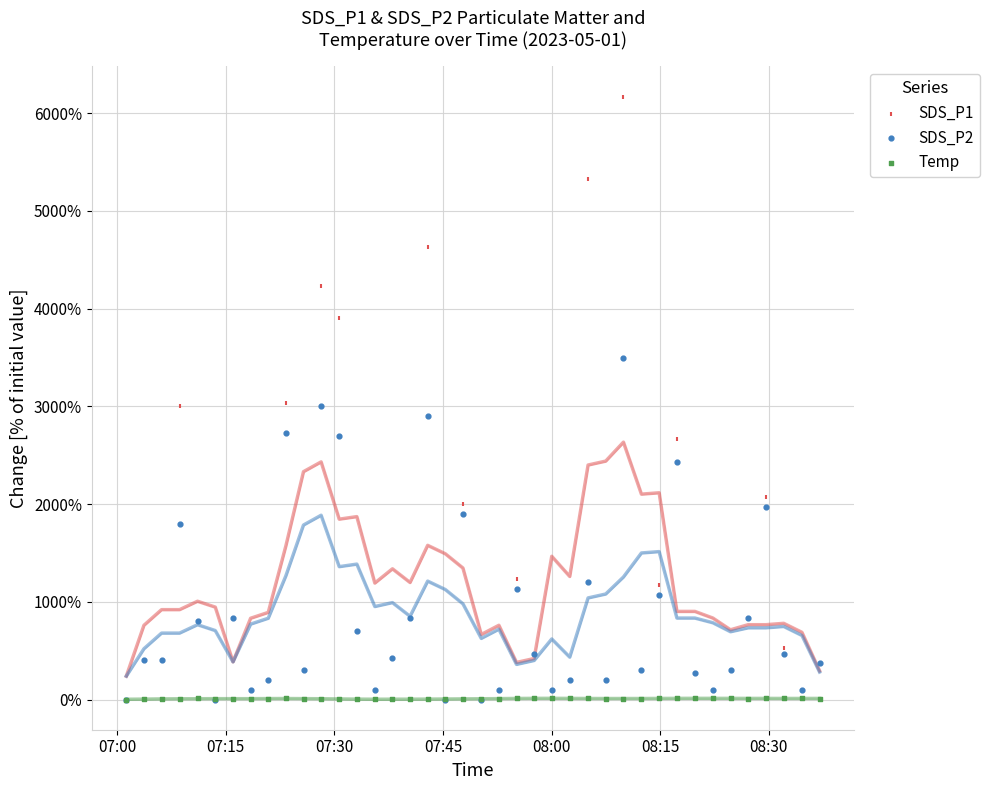

Which series has the widest spread of Y values?

SDS_P1